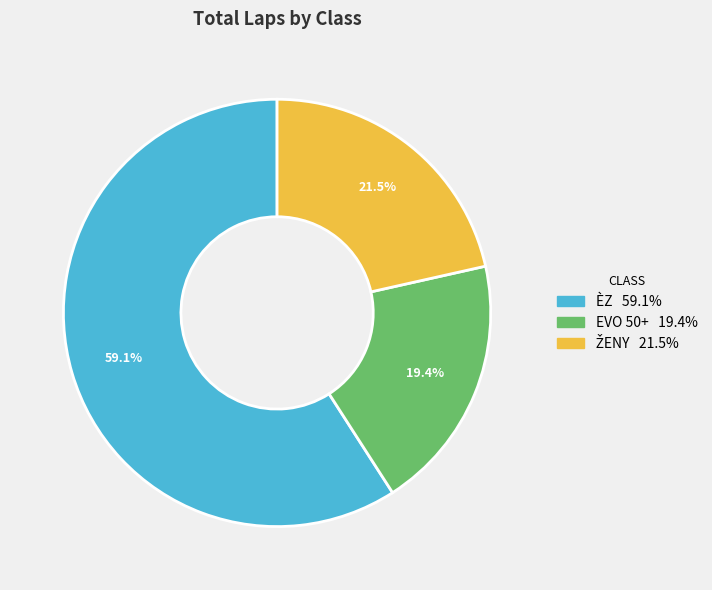

Is there a majority slice in this chart?

Yes